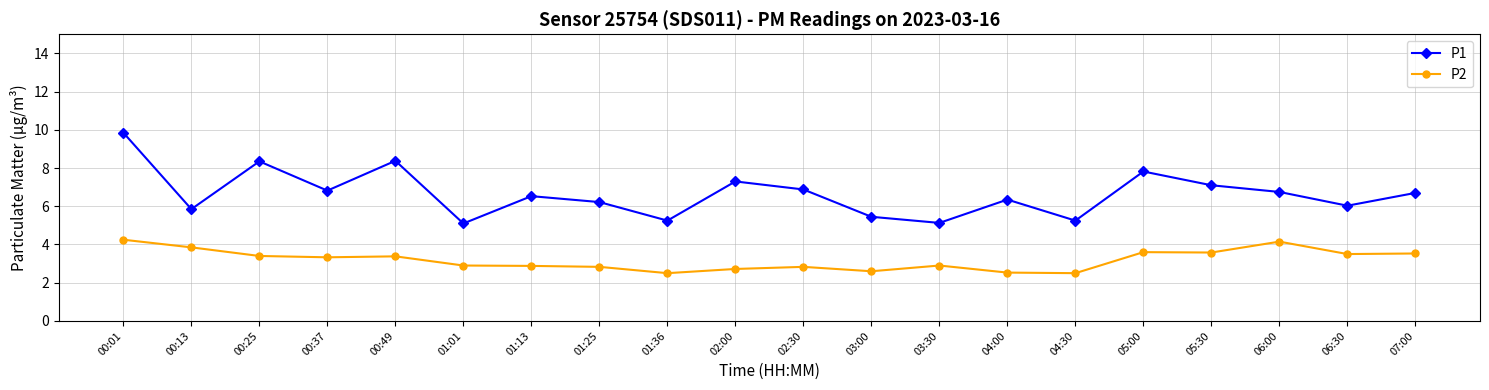

At how many categories does at least one series exceed 5?

20